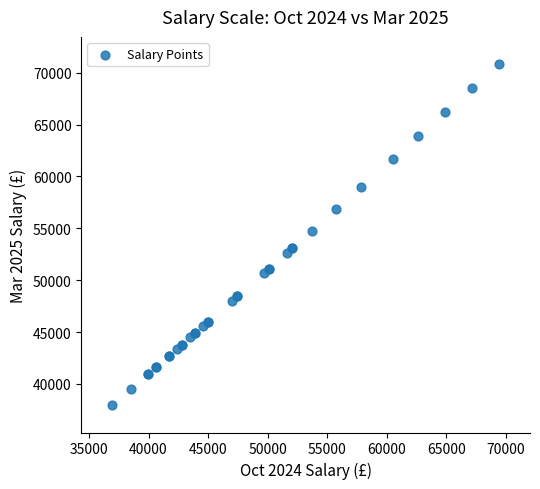

What Y value in the scatter plot is closest to 54384?

54766.7